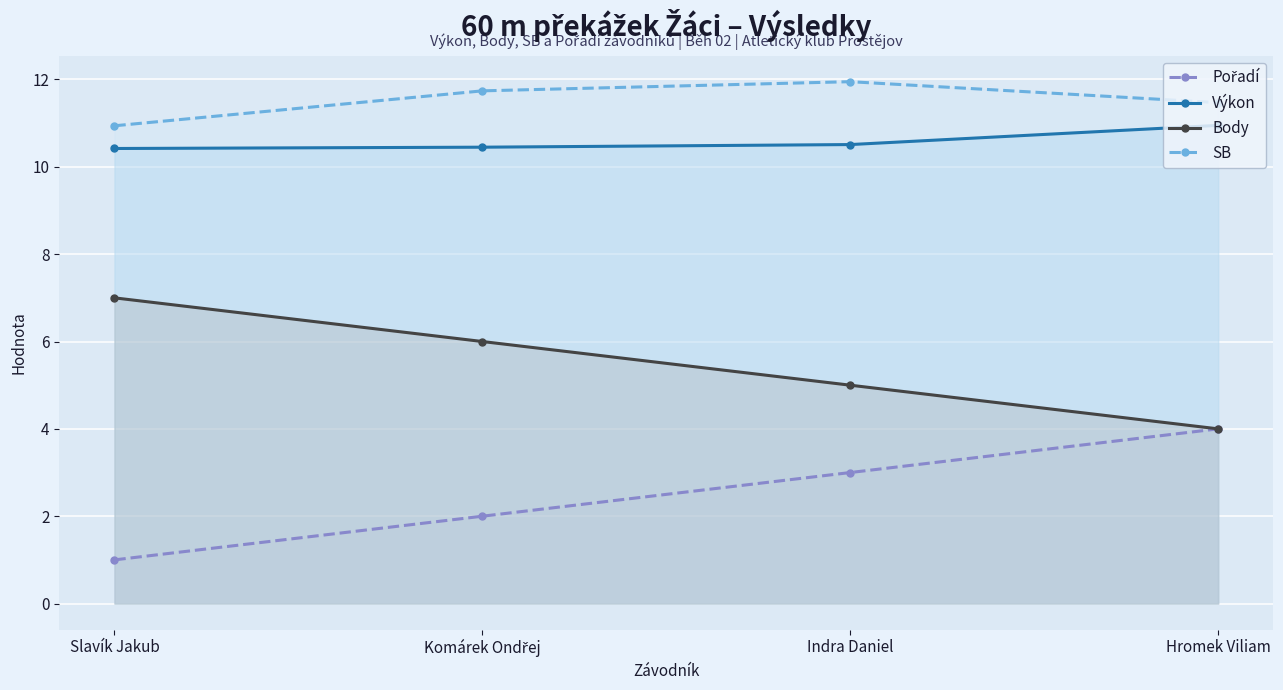

Reading left to right, list all the values displayed in this chart.

Pořadí: 1.0	2.0	3.0	4.0
Výkon: 10.4	10.4	10.5	10.9
Body: 7.0	6.0	5.0	4.0
SB: 10.9	11.7	11.9	11.5